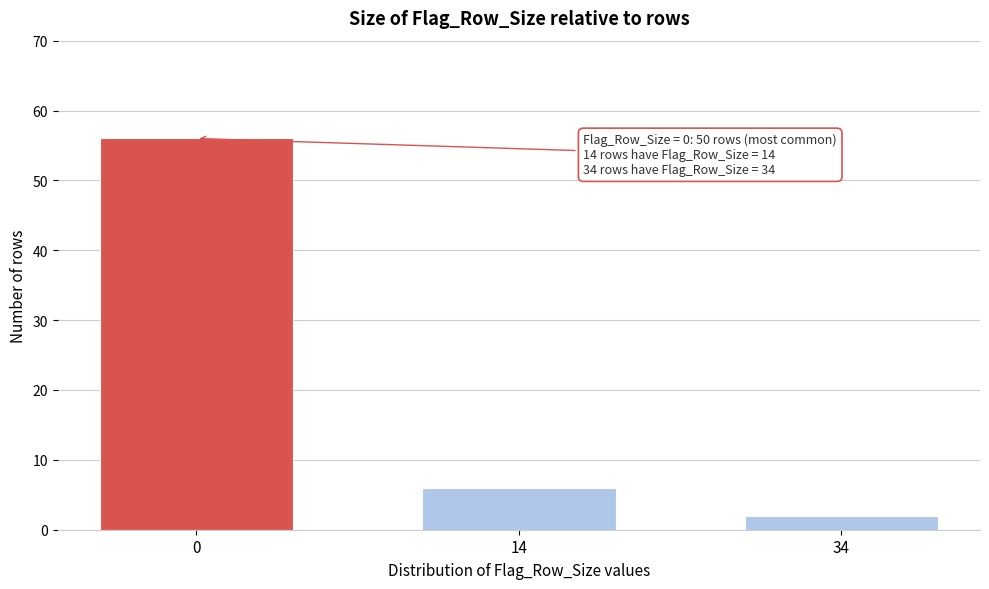

Reading left to right, list all the values displayed in this chart.

0=56	14=6	34=2